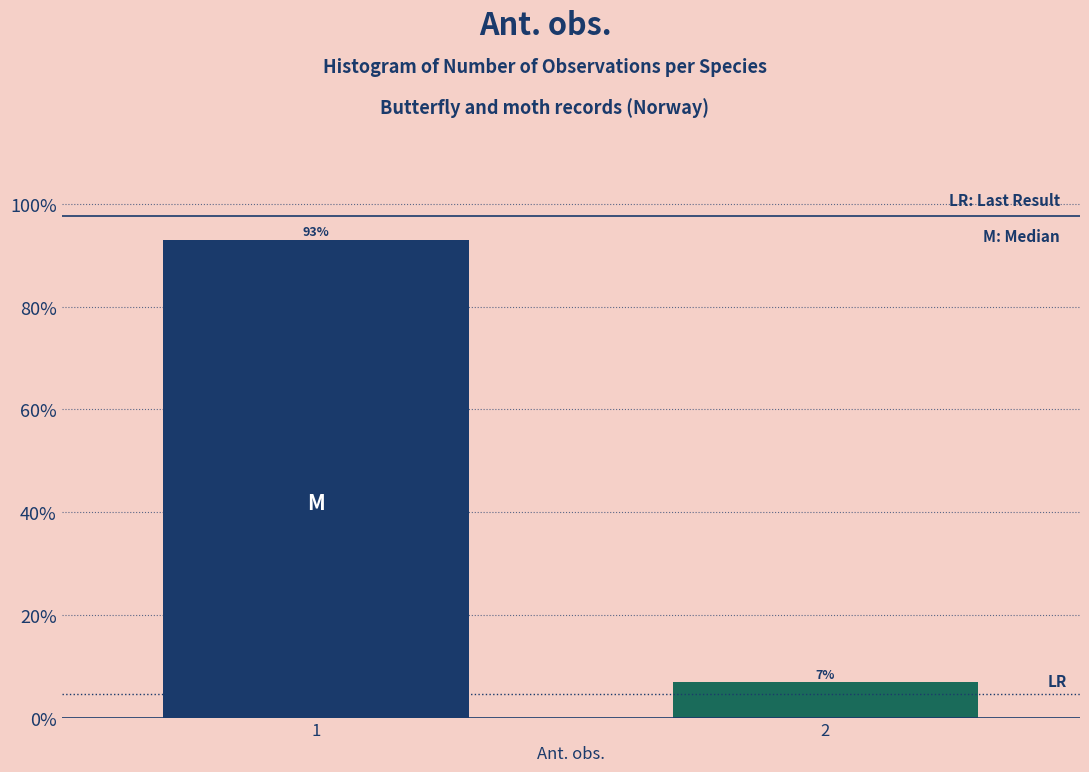

What is the minimum value shown in the chart?

6.9